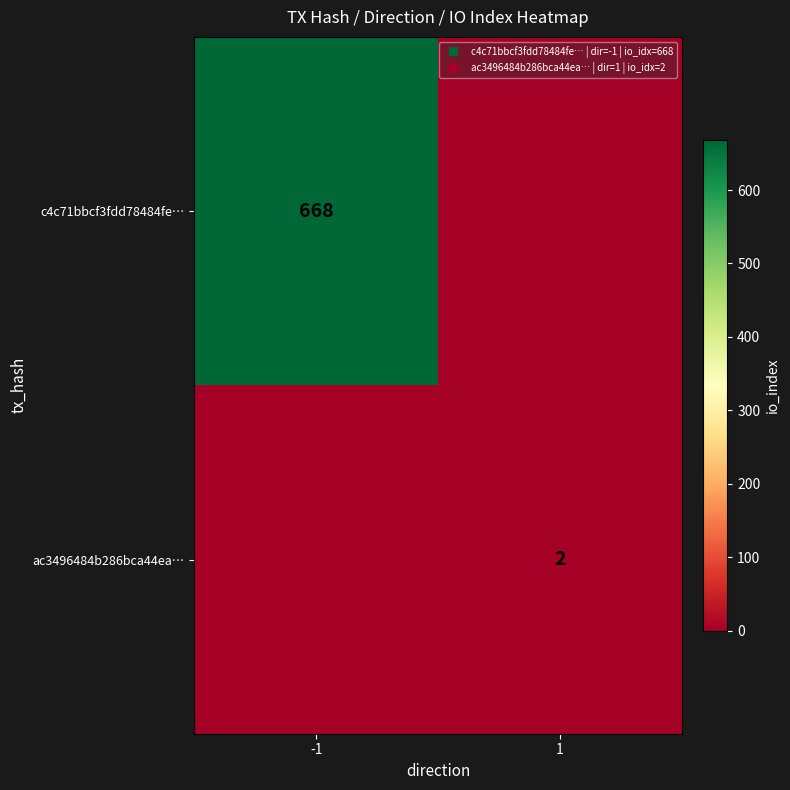

How many ac3496484b286bca44ea… values are between 0 and 2?

2